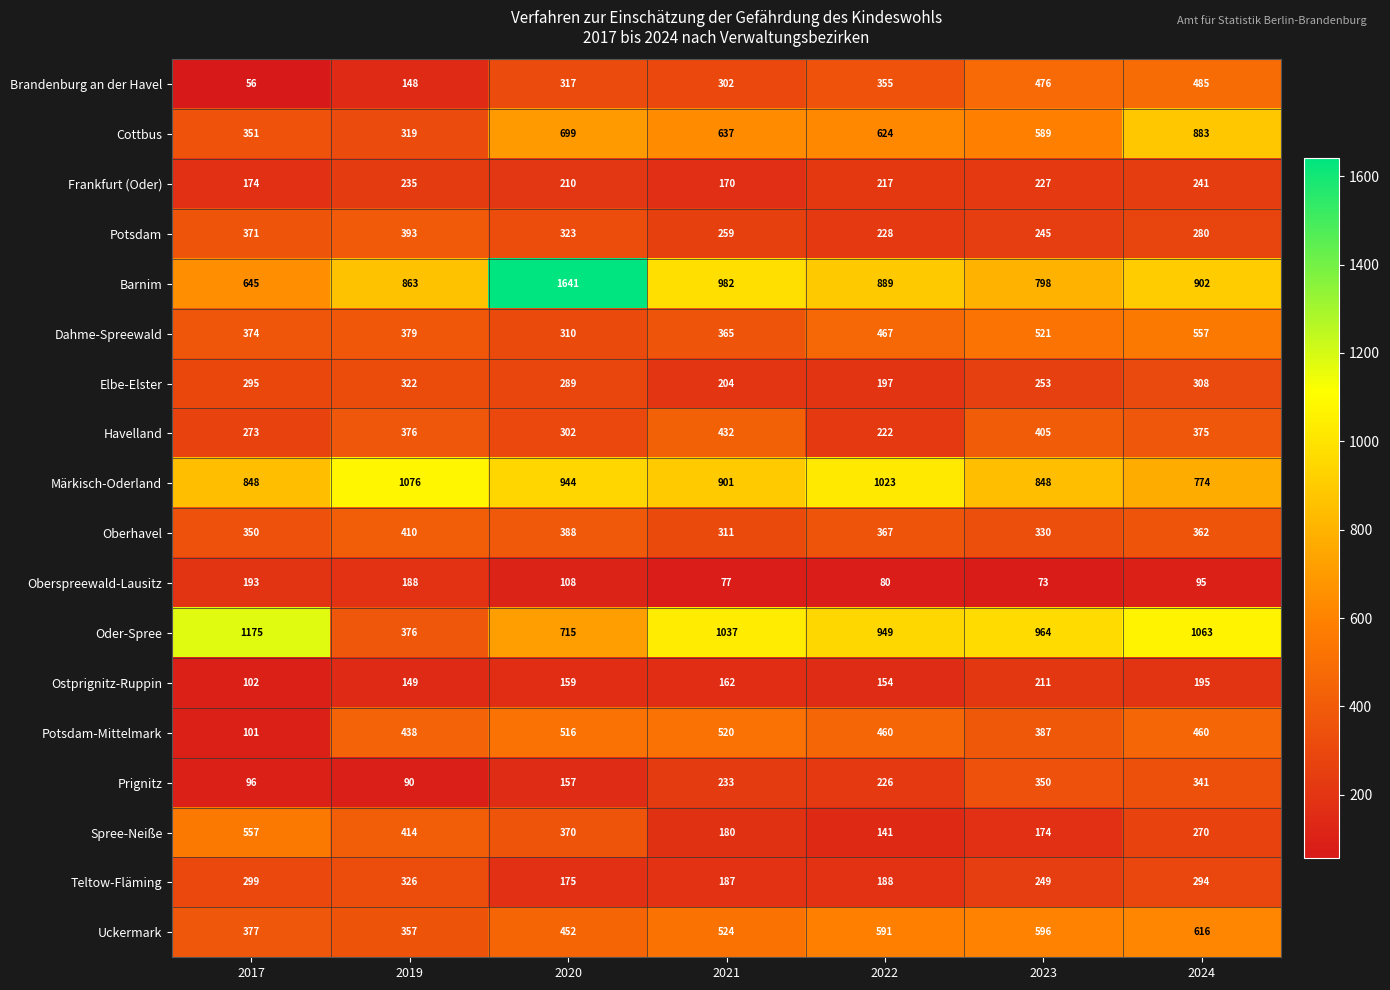

At which label is Ostprignitz-Ruppin closest to 156?

2022